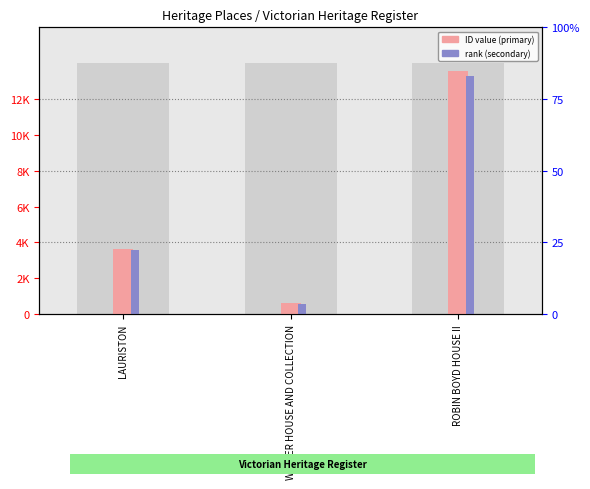

List the labels in order of value, smallest first.

WALLER HOUSE AND COLLECTION, LAURISTON, ROBIN BOYD HOUSE II